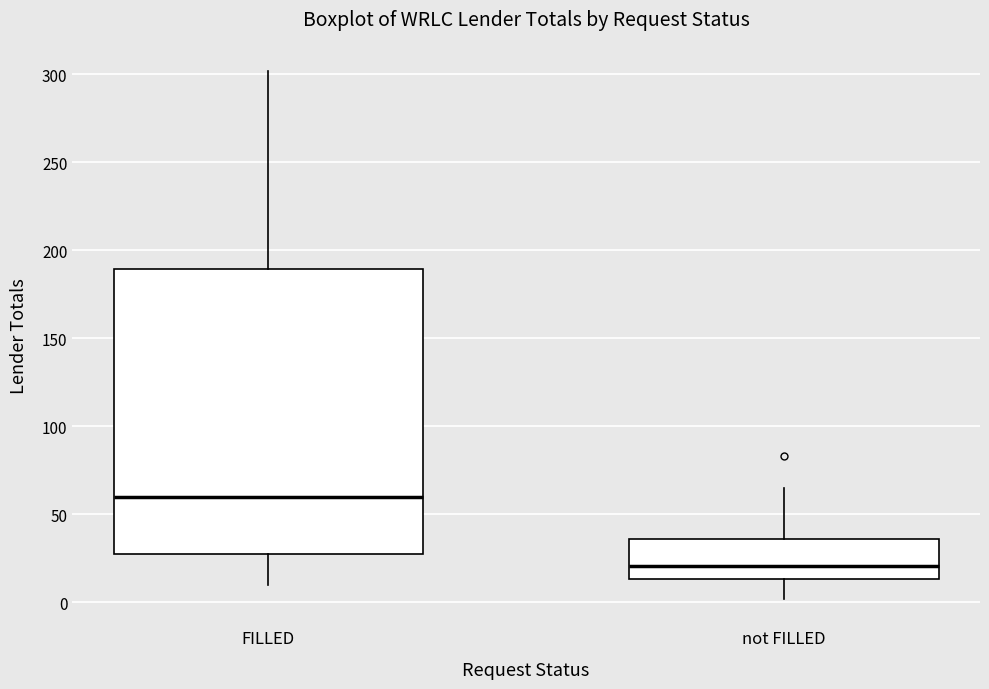

Which box has the highest median line?

FILLED